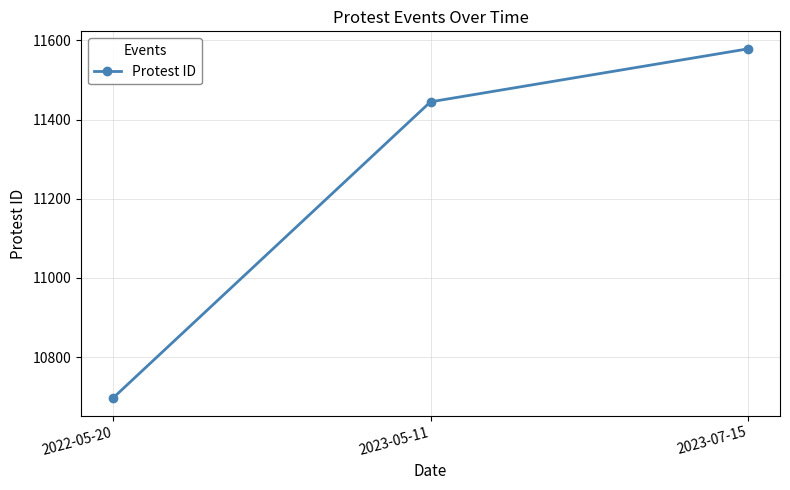

What is the smallest value displayed?

10696